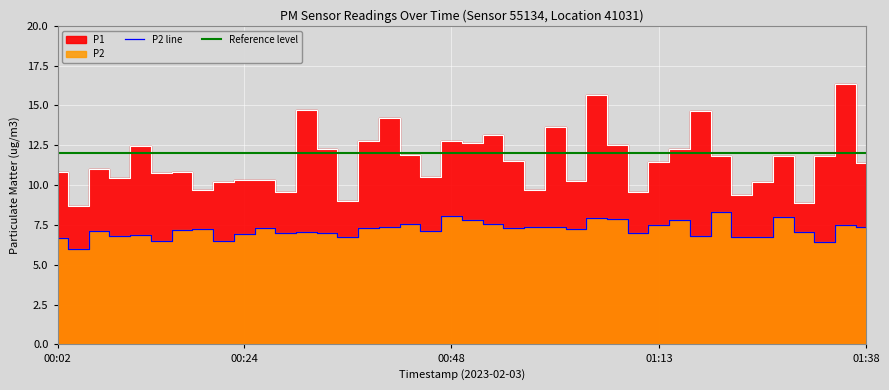

True or false: P1 has a value of 3.9 at 01:11.

False